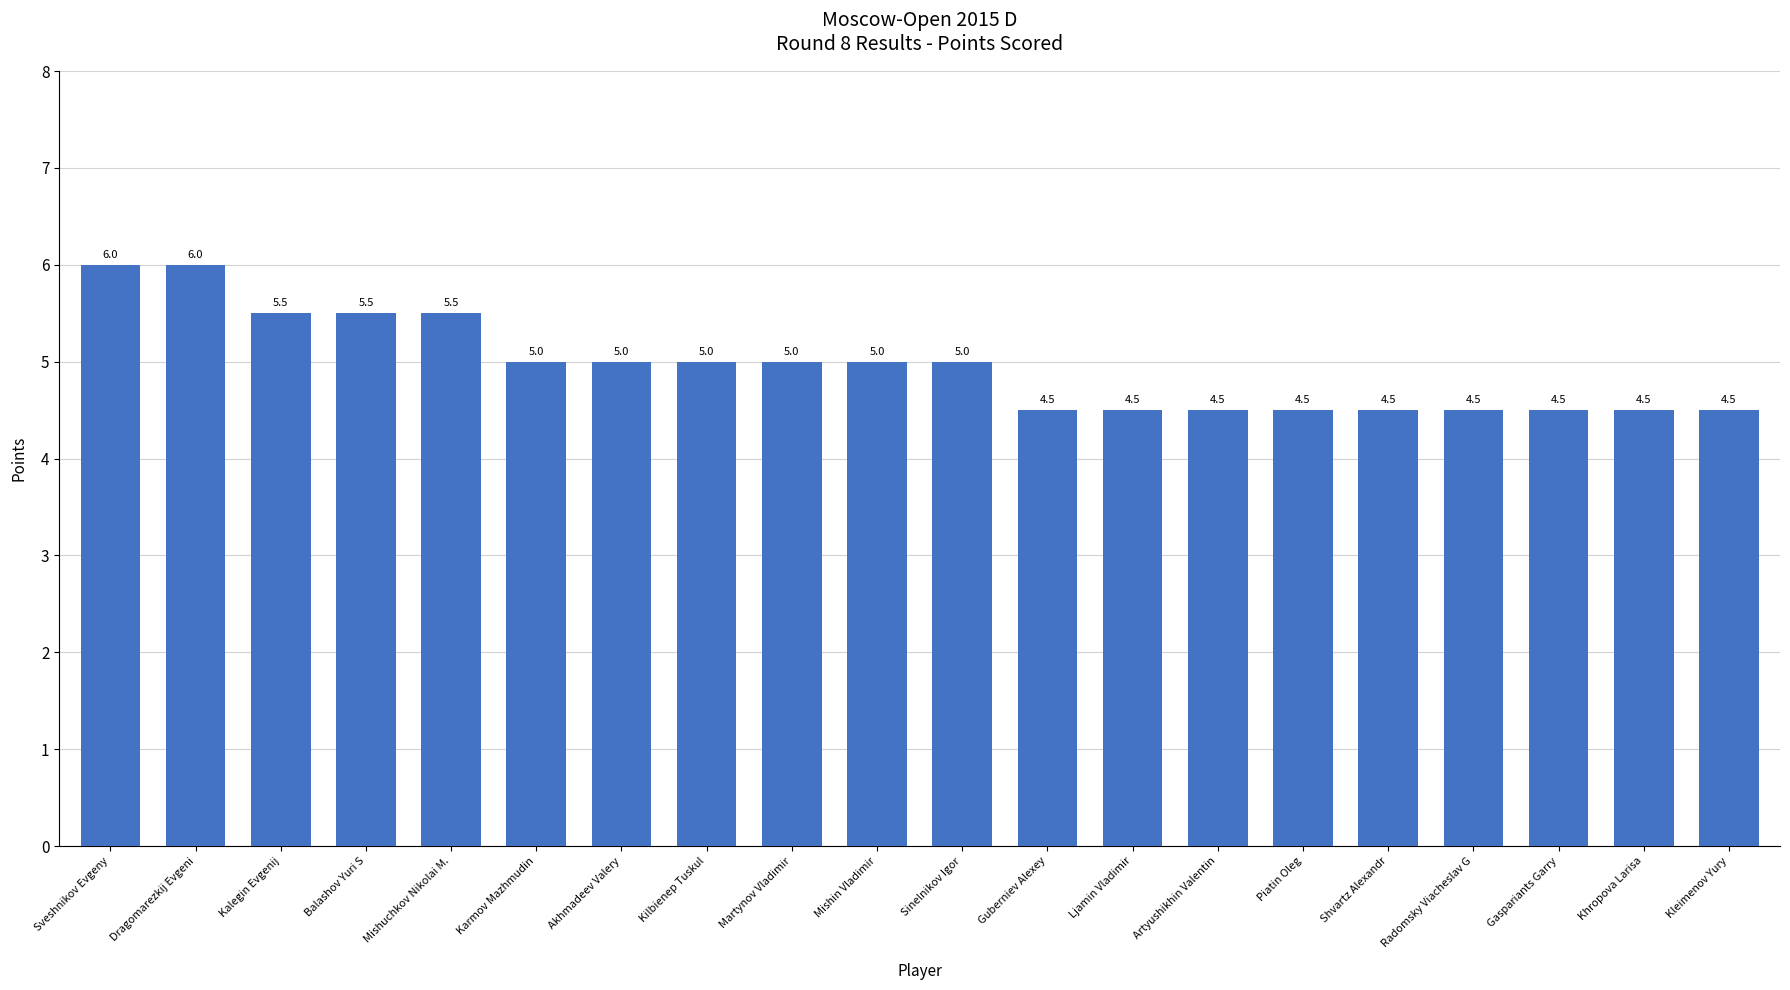

At which label does the data first exceed 5?

Sveshnikov Evgeny